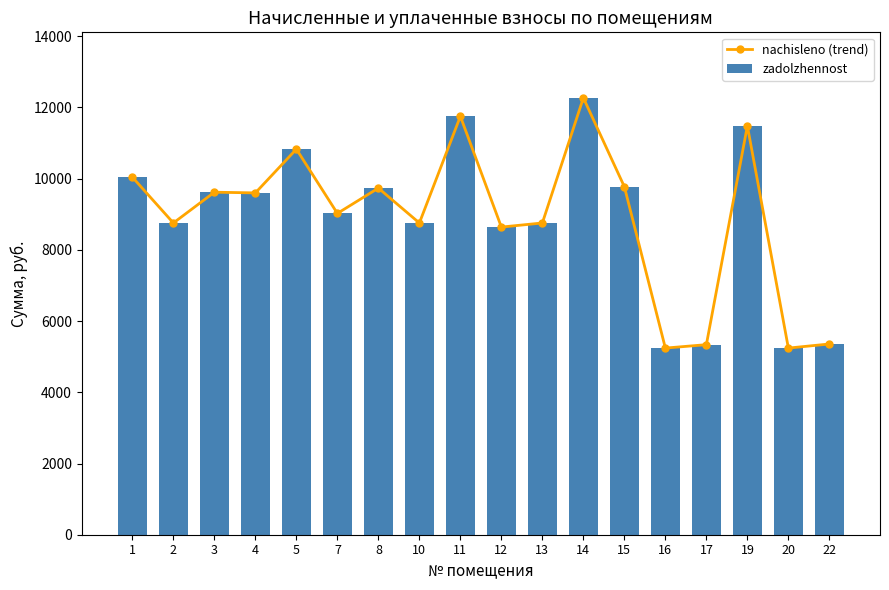

How many values in the zadolzhennost series are below 9600?

9